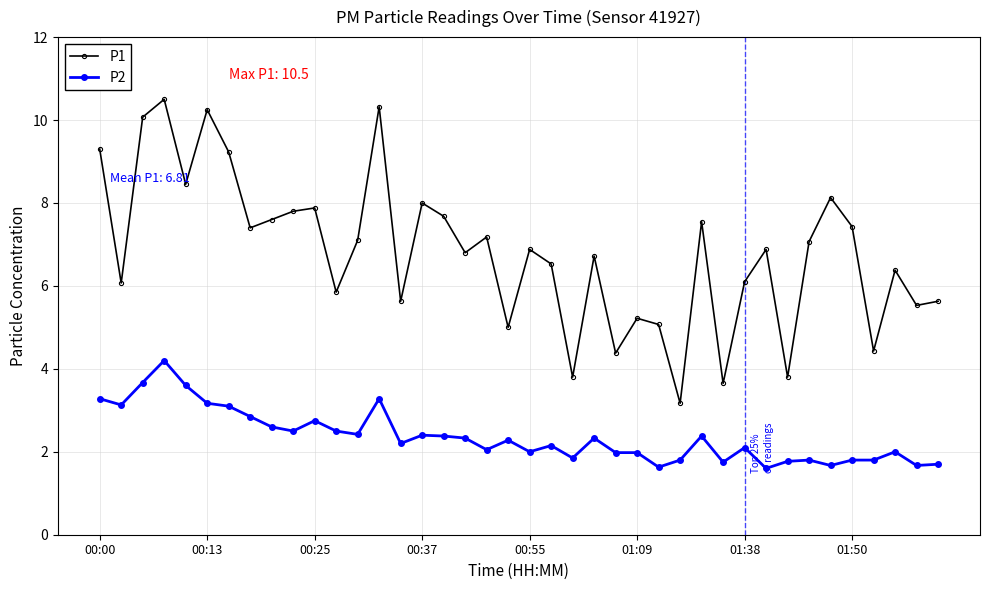

True or false: P2 and P1 intersect in this chart.

False